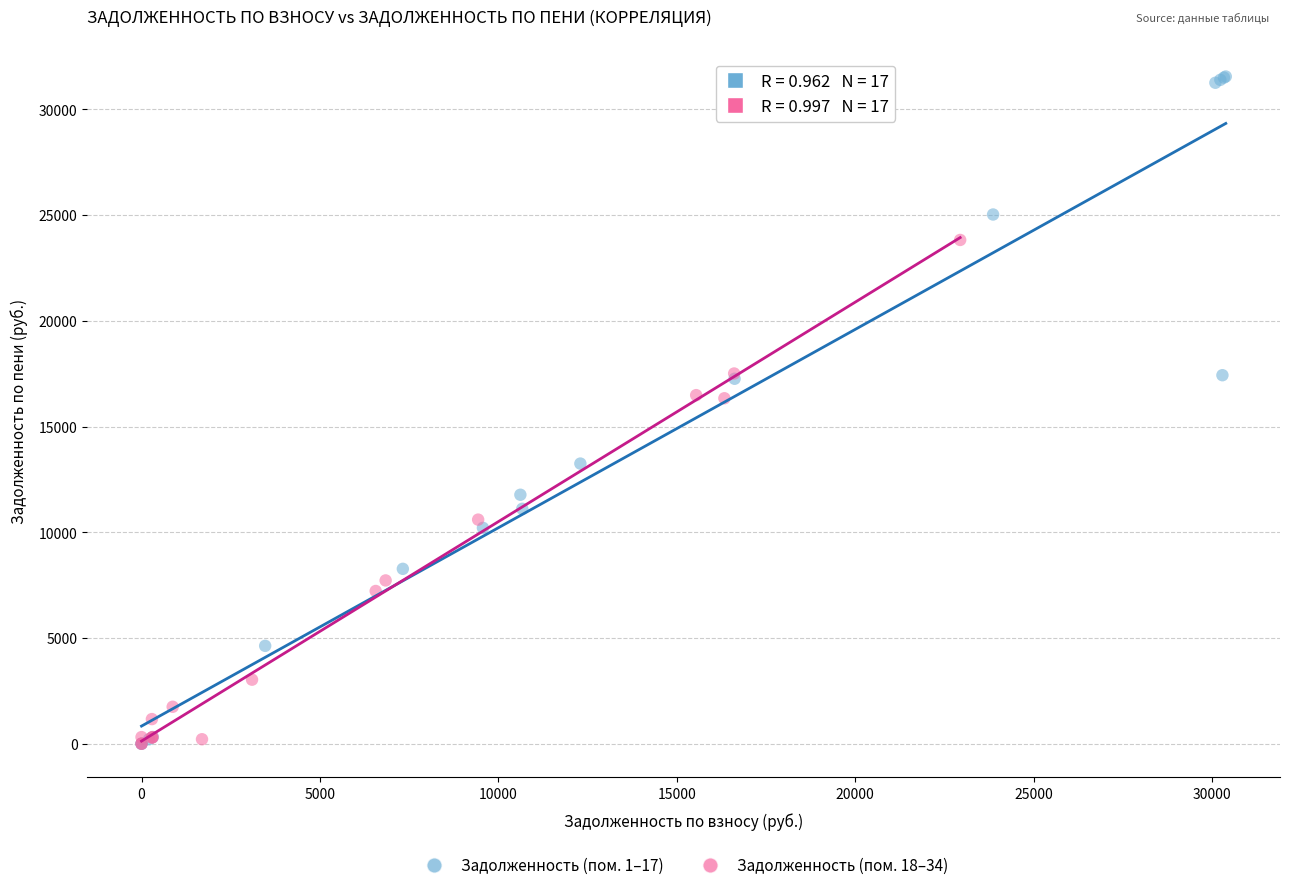

Which series has the largest Y range (max minus min)?

Задолженность (пом. 1–17)